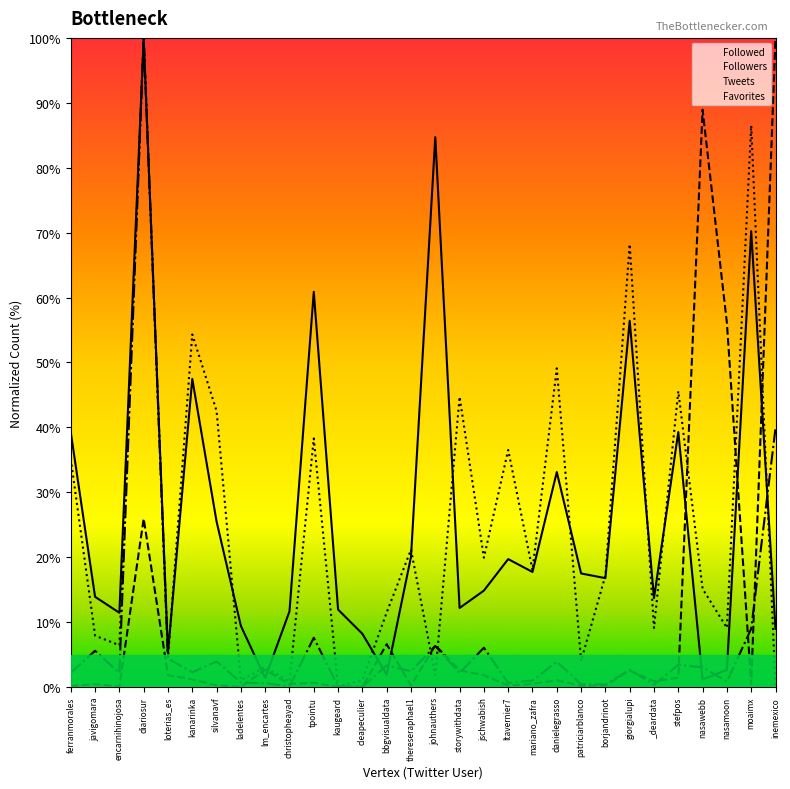

What is the approximate value of Tweets at moaimx?

9.0